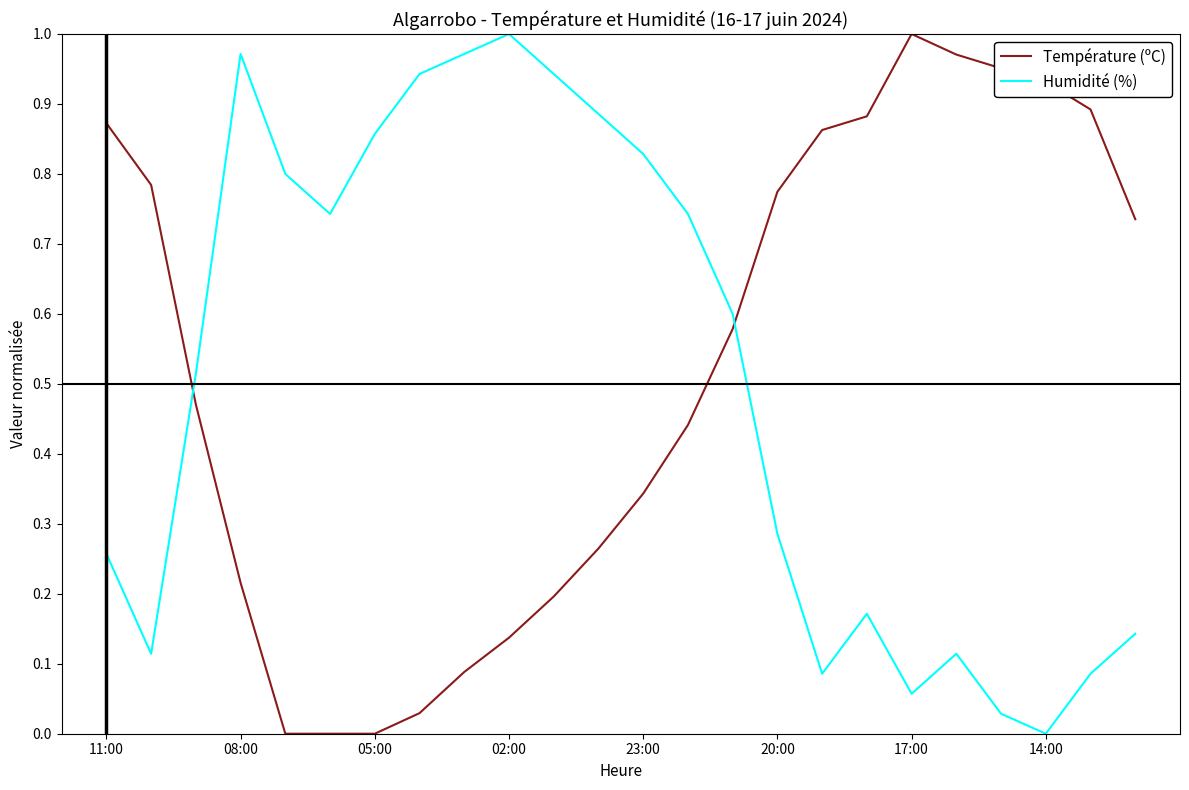

How many times do Humidité (%) and Température (ºC) cross each other?

2